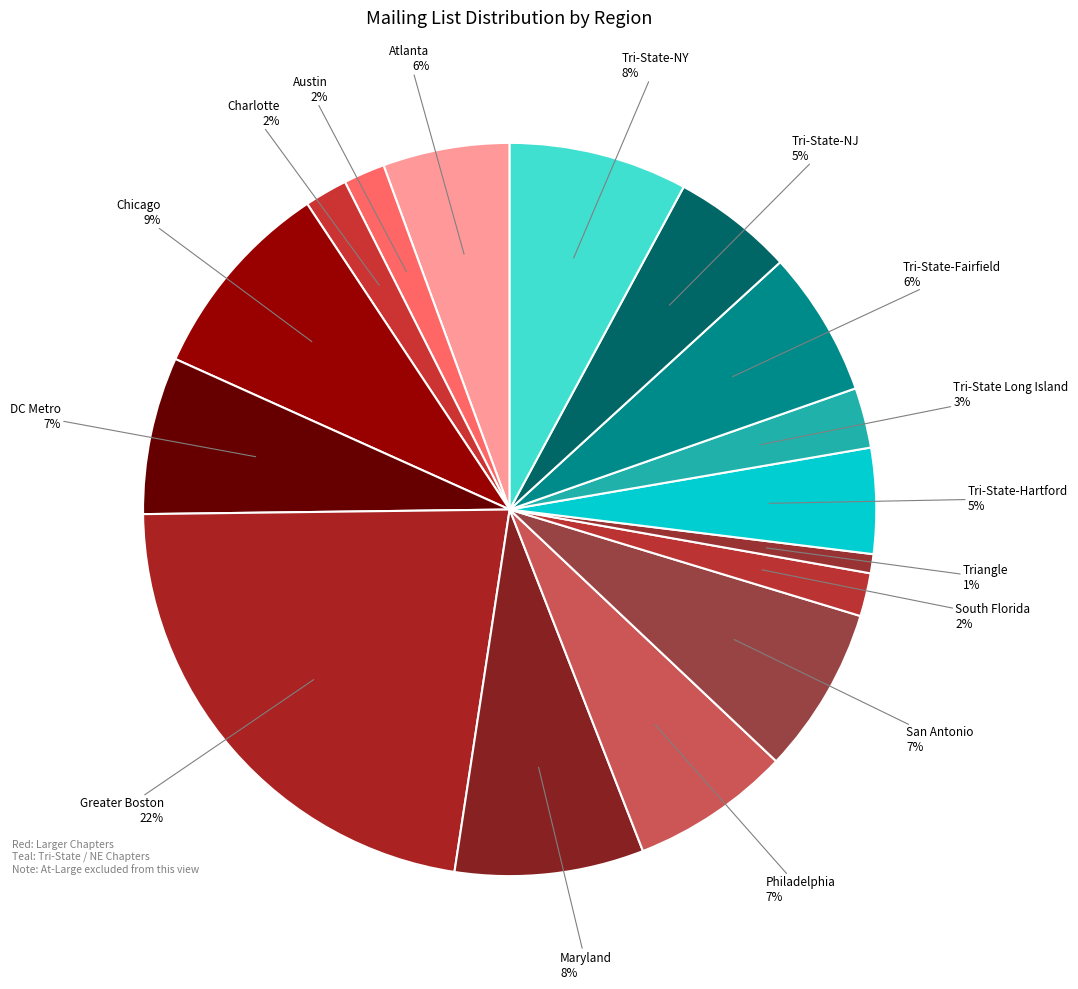

Combined, do San Antonio and Atlanta account for over 50%?

No